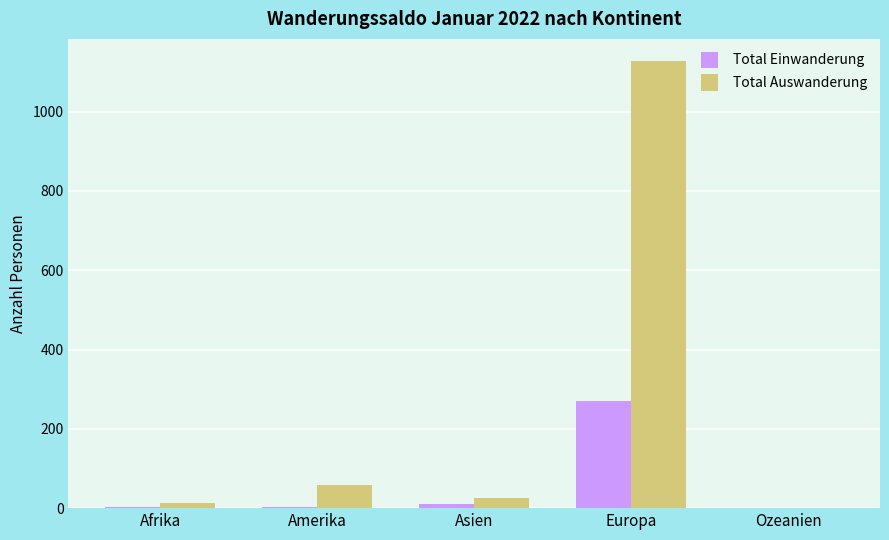

At which category is the sum across all series the highest?

Europa